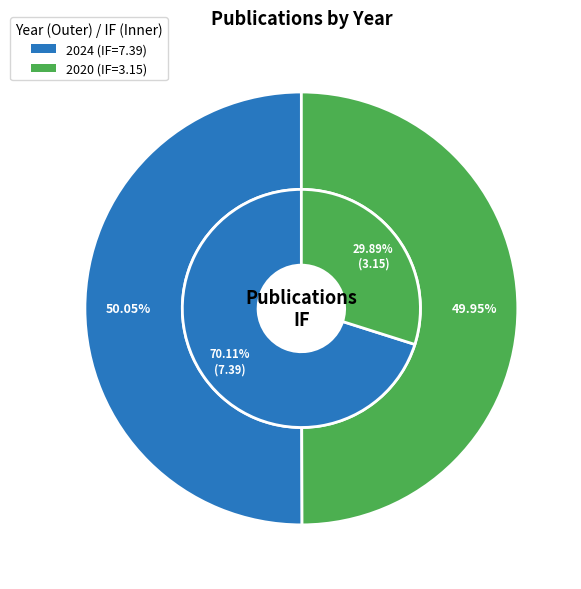

Does Stable Luminescent Composite Microspheres account for over 50% of the chart?

No